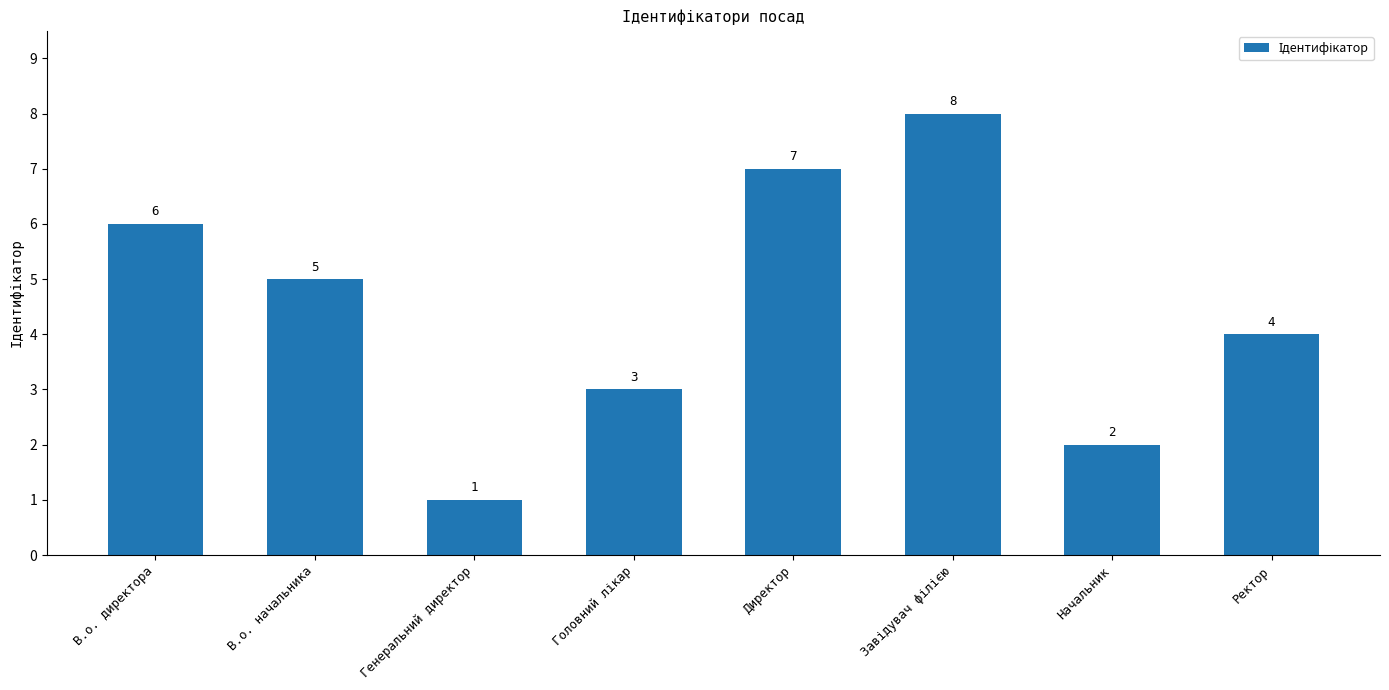

Reading right to left, list all the values displayed in this chart.

4	2	8	7	3	1	5	6